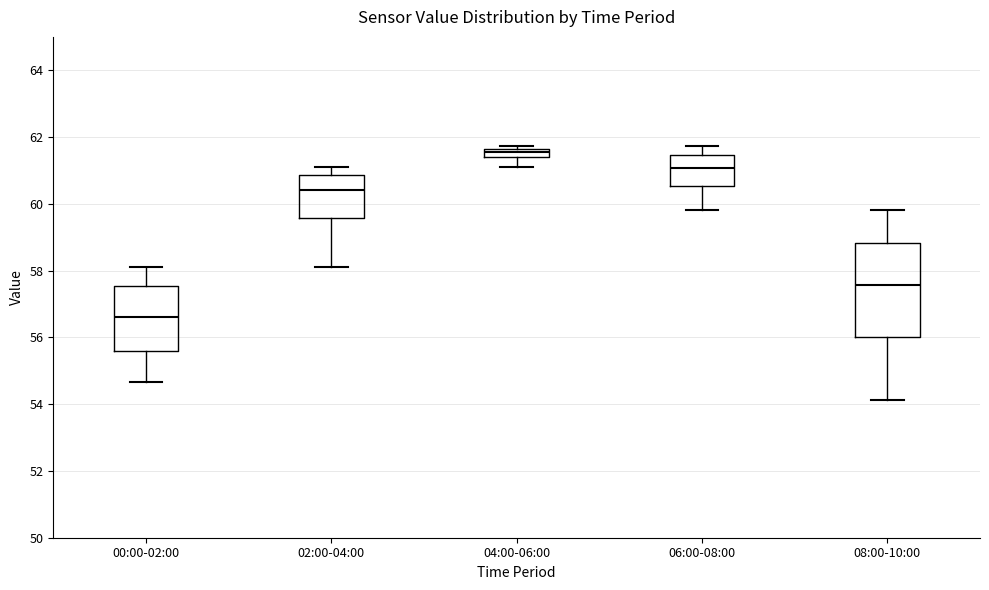

Where is the upper edge of the box for 08:00-10:00 on the y-axis? The values are not printed on the chart, so give them approximately, as read against the axis.

58.8